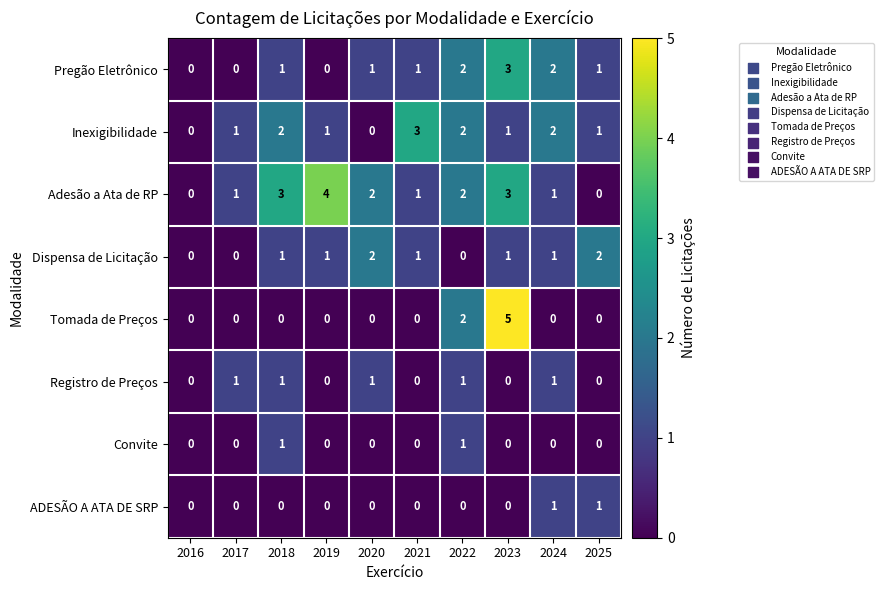

True or false: Tomada de Preços has a value of 2 at 2021.

False